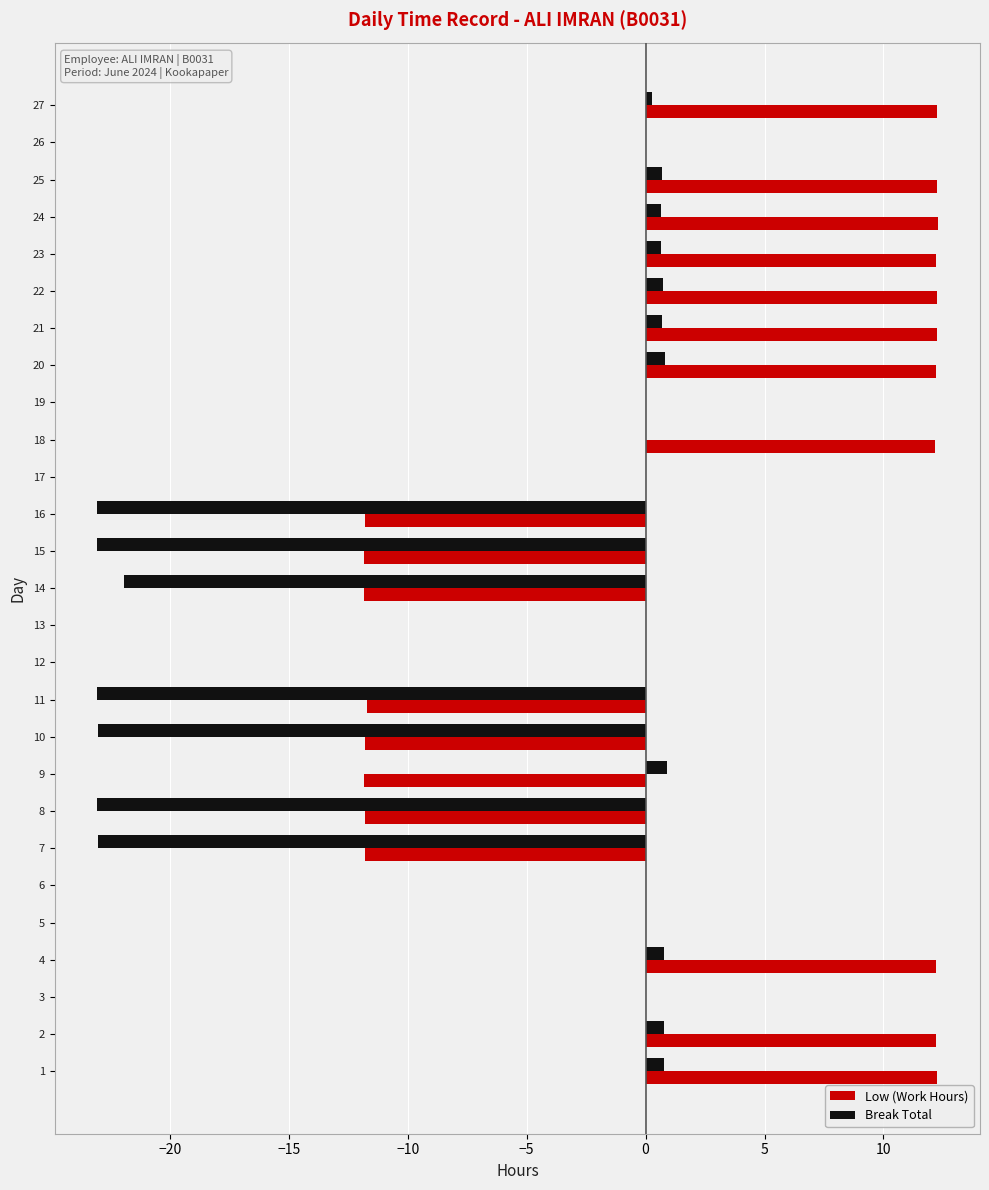

Count the number of data series in this chart.

2